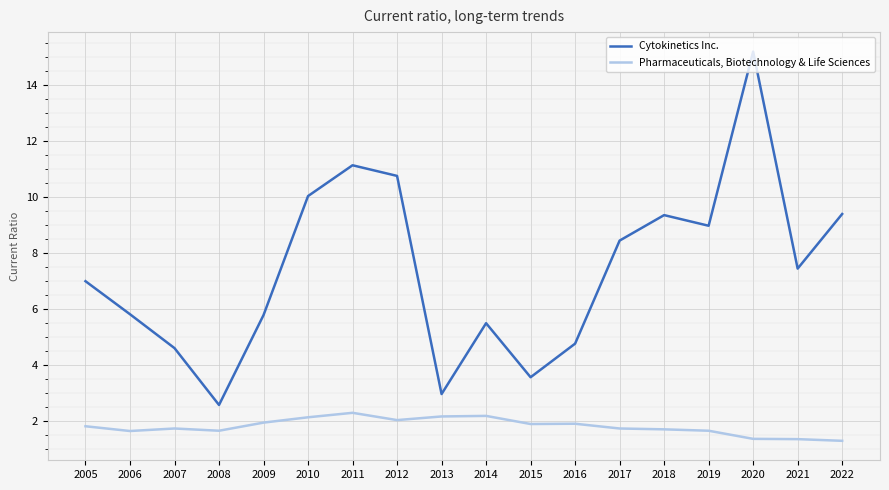

List the series in order of their overall mean, highest first.

Cytokinetics Inc., Pharmaceuticals, Biotechnology & Life Sciences